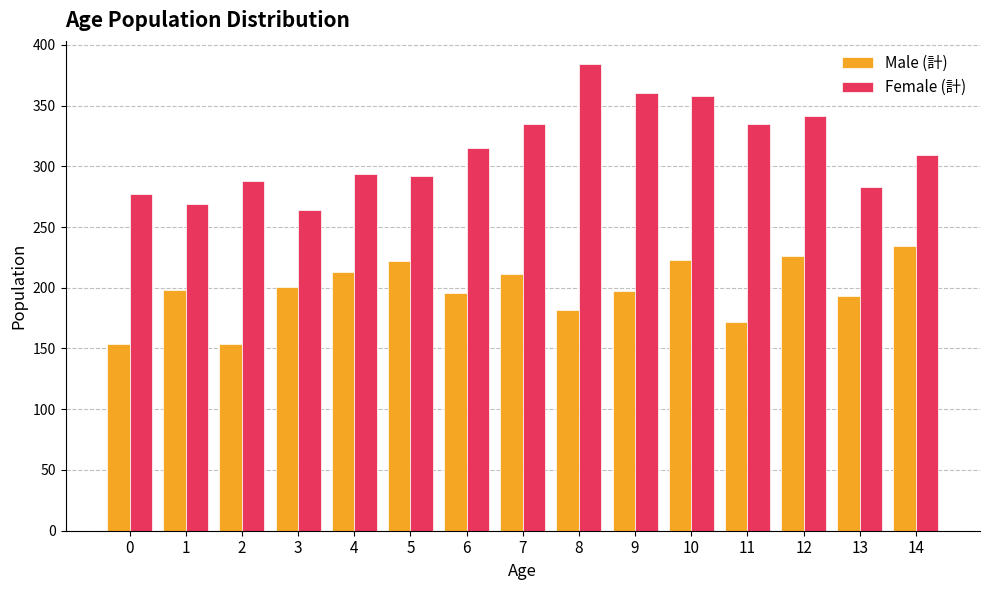

What is the value of the Female (計) bar at the 5th from the left?

294